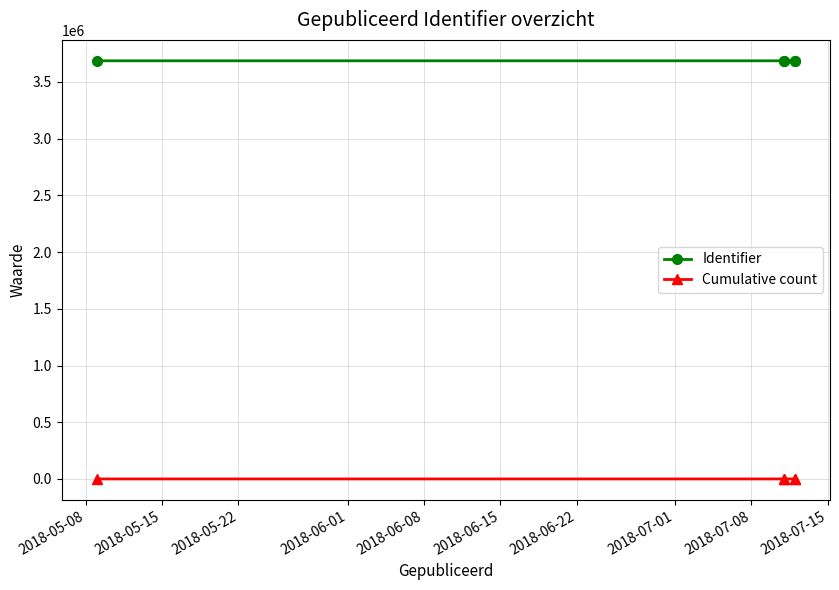

List the series in order of their peak value, lowest first.

Cumulative count, Identifier